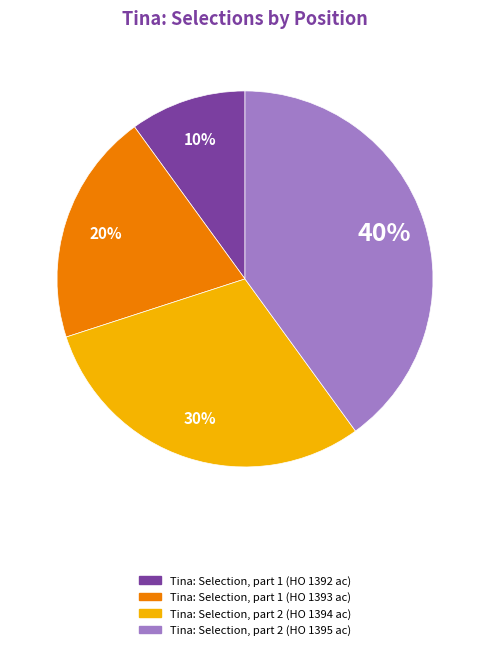

To the nearest percent, what is the combined percentage of Tina: Selection, part 2 (HO 1395 ac) and Tina: Selection, part 1 (HO 1392 ac)?

50%